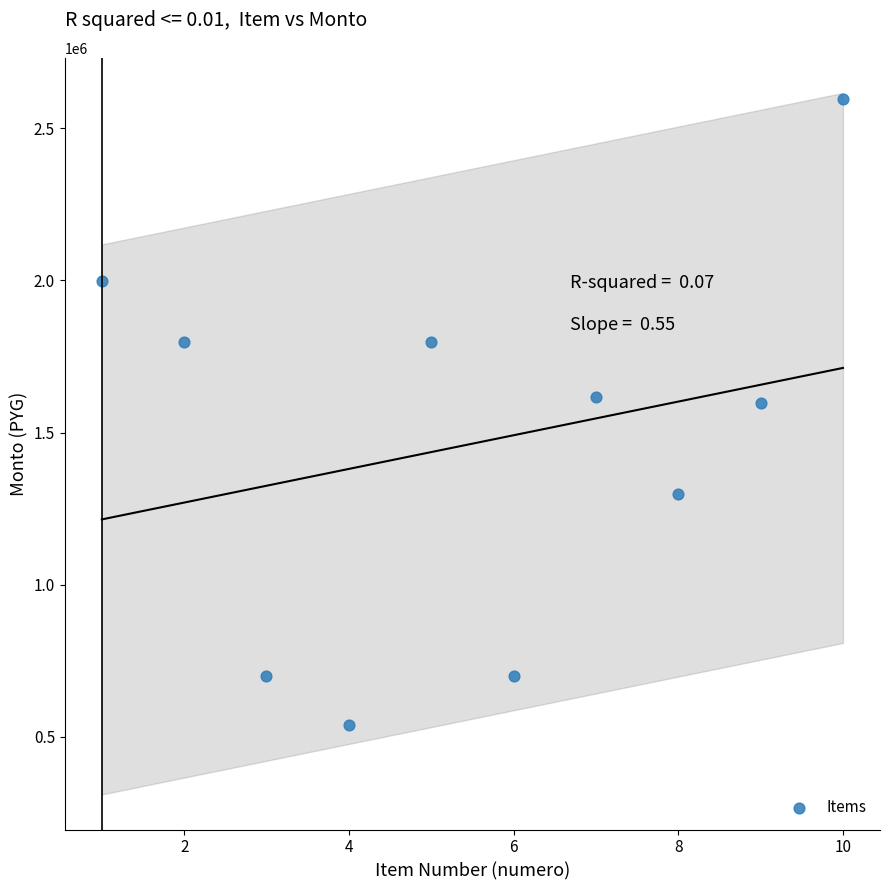

What is the average X value?

6